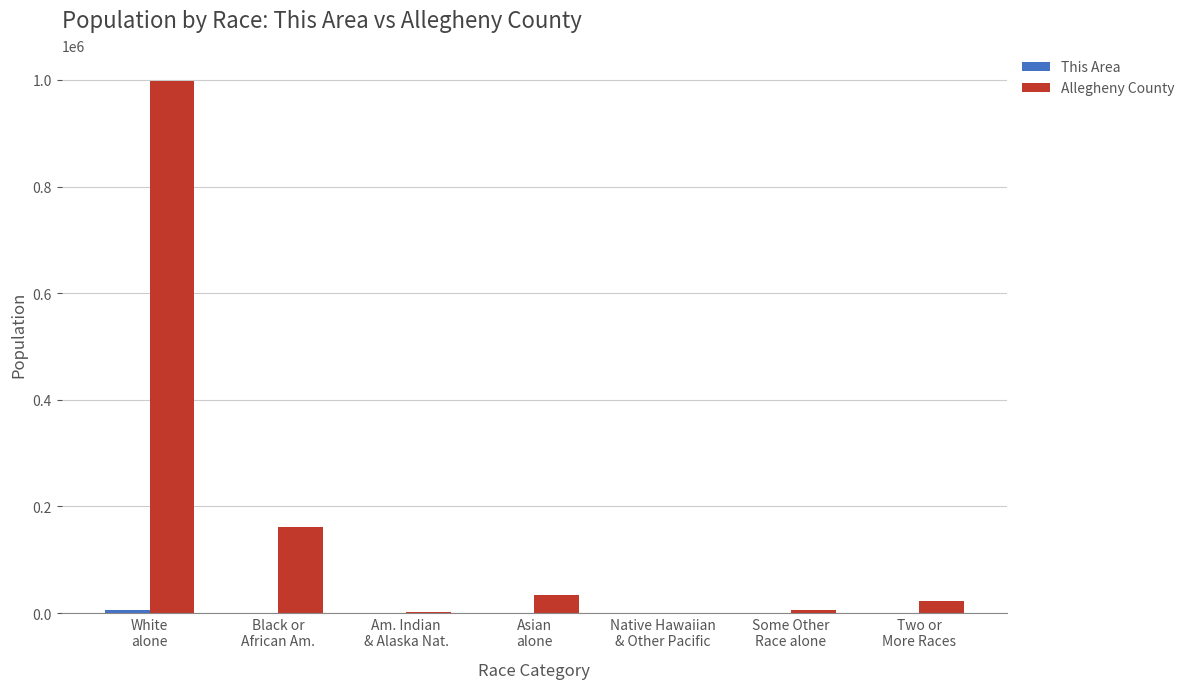

What is the sum of all Allegheny County values?

1223348